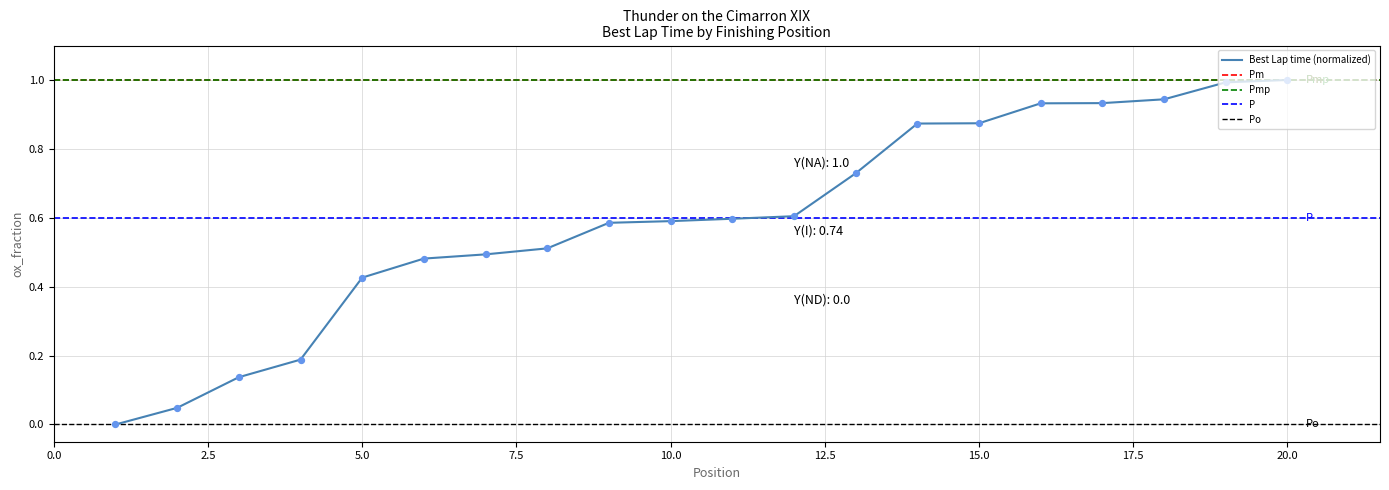

Which has a higher value, 18 or 17?

18